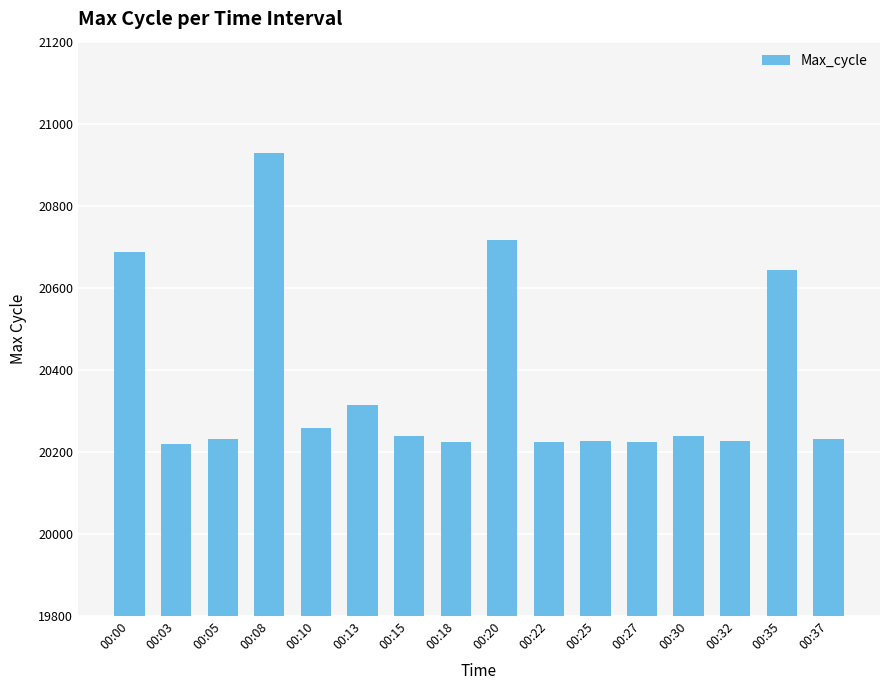

Which label corresponds to the largest value in the chart?

00:08